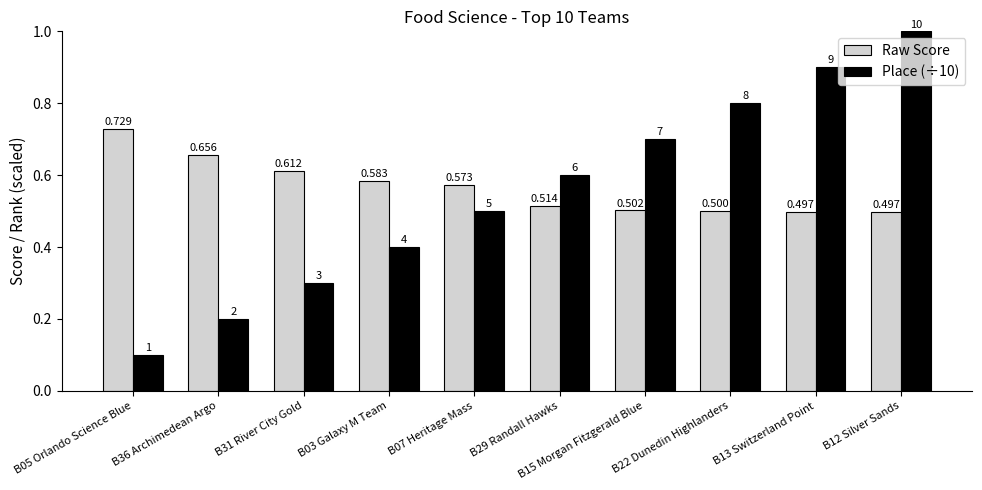

At which category does the chart reach its minimum across all series?

B05 Orlando Science Blue